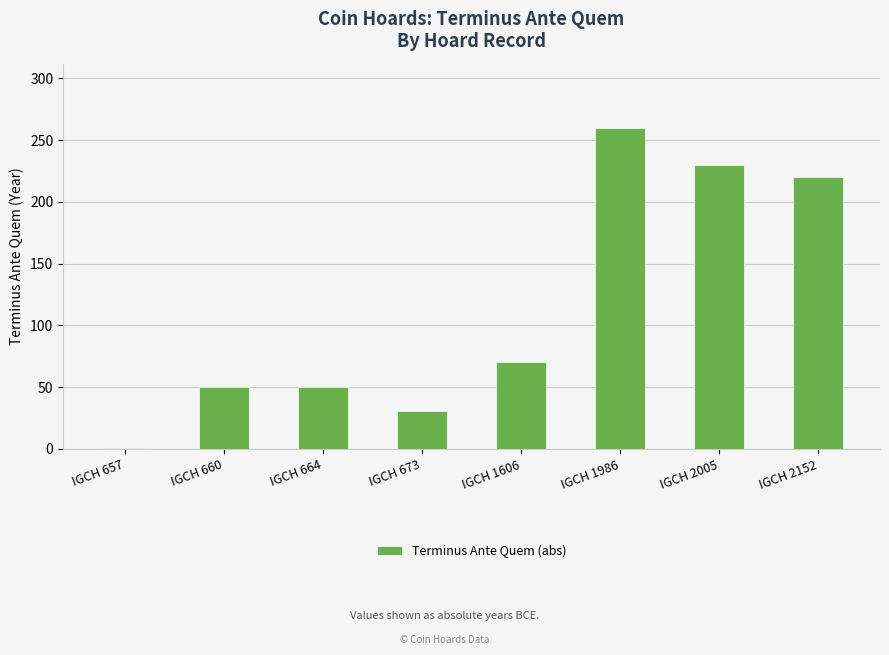

Which category has the lowest value across all series?

IGCH 657